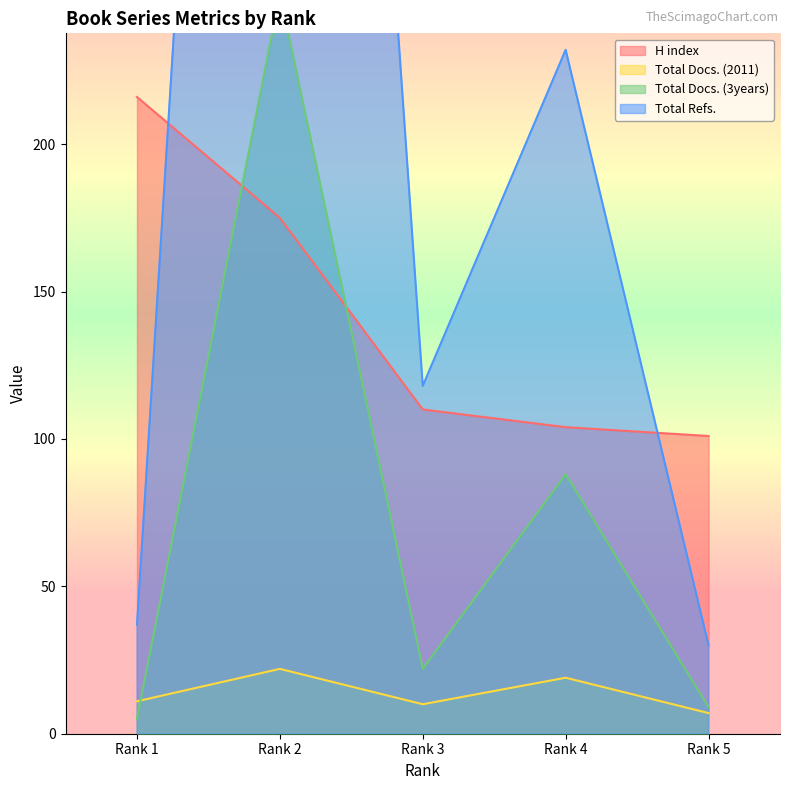

Rank the series by their average value, from highest to lowest.

Total Refs., H index, Total Docs. (3years), Total Docs. (2011)